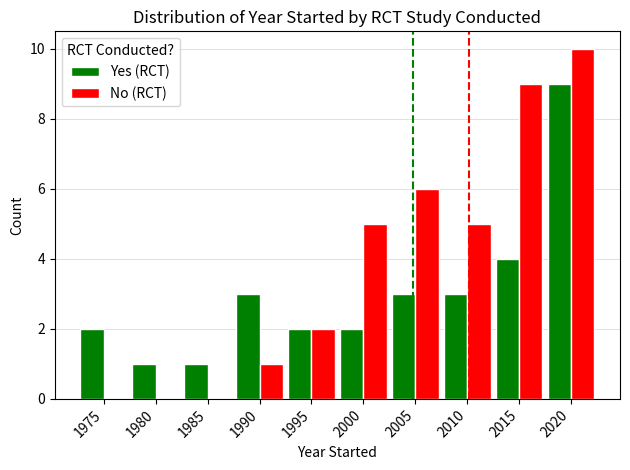

Reading left to right, what are all the values shown in this chart?

Yes (RCT): 1975=2	1980=1	1985=1	1990=3	1995=2	2000=2	2005=3	2010=3	2015=4	2020=9
No (RCT): 1975=0	1980=0	1985=0	1990=1	1995=2	2000=5	2005=6	2010=5	2015=9	2020=10